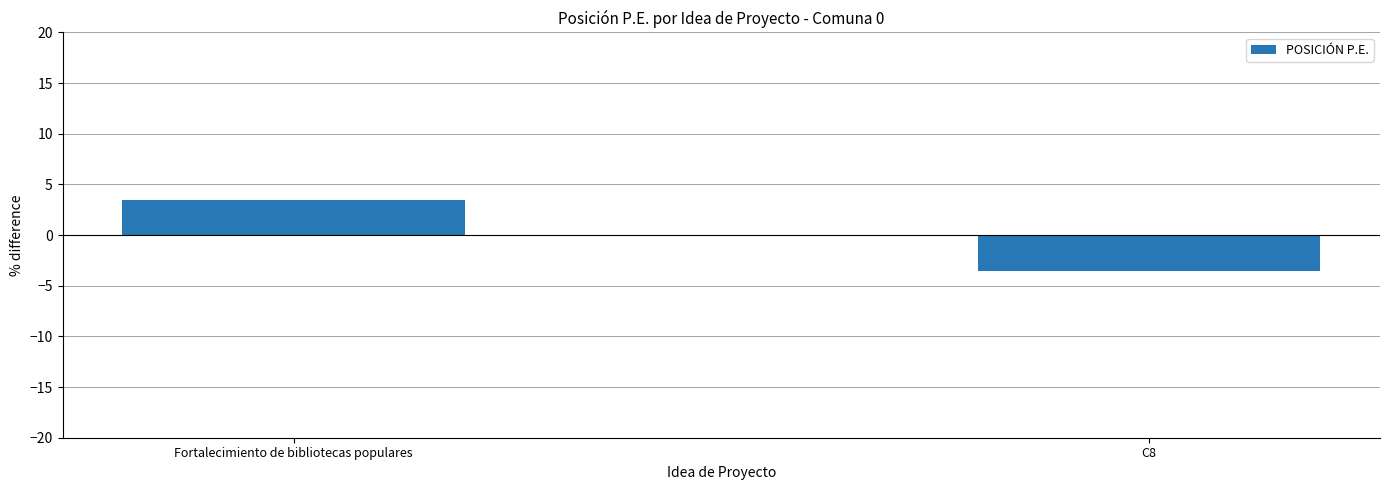

List the labels in order of value, smallest first.

C8, Fortalecimiento de bibliotecas populares